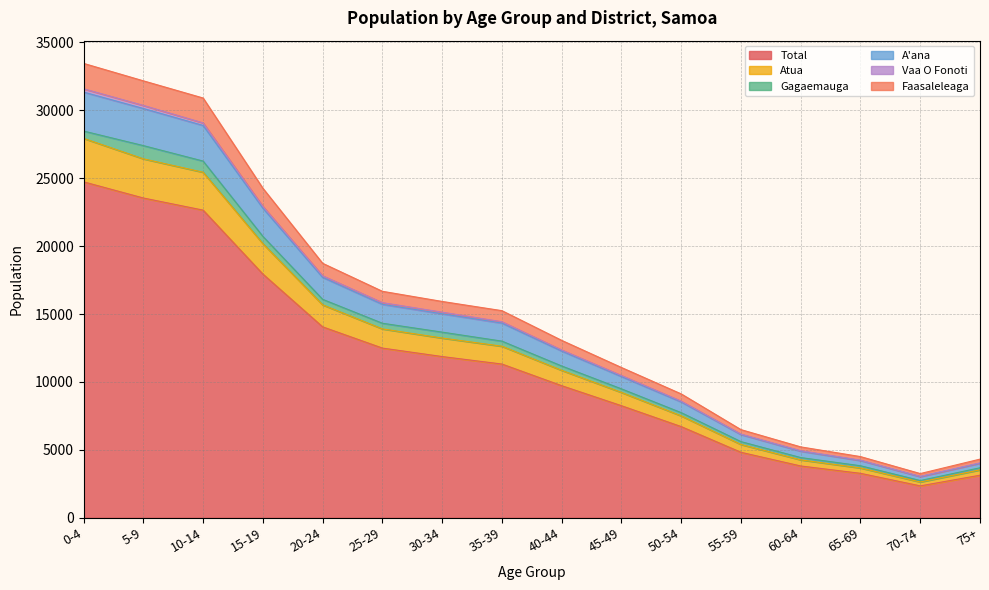

At which label does Total reach its minimum?

70-74